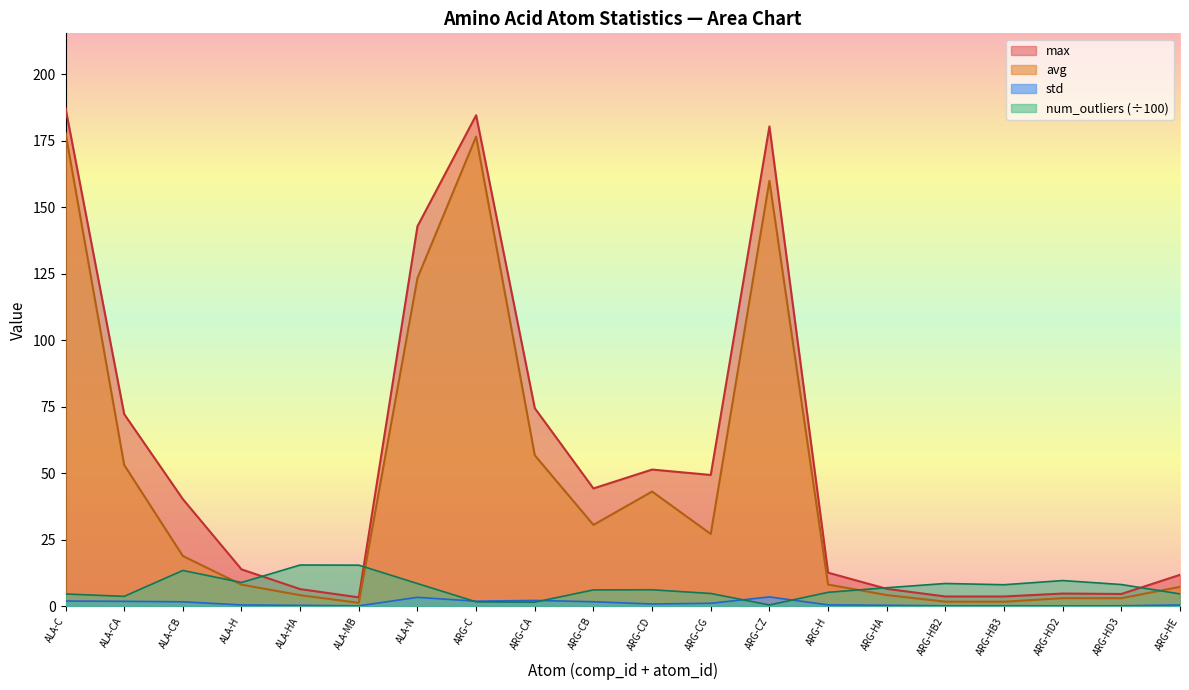

Which series has the widest spread of values?

max